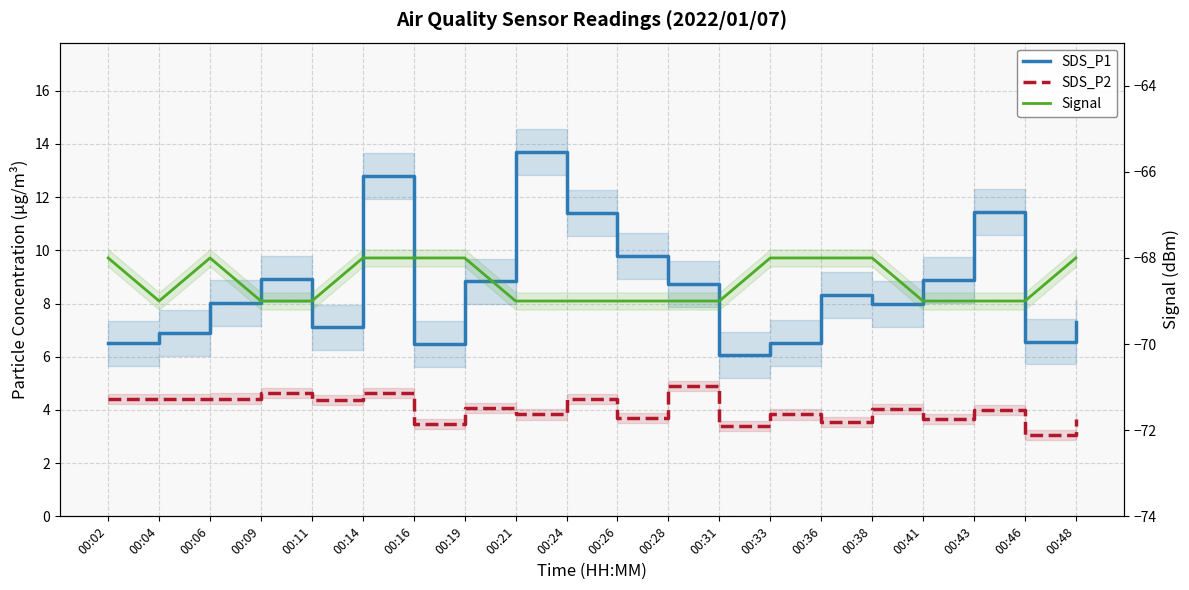

What is the difference between the second highest and second lowest values in the SDS_P1 series?

6.3